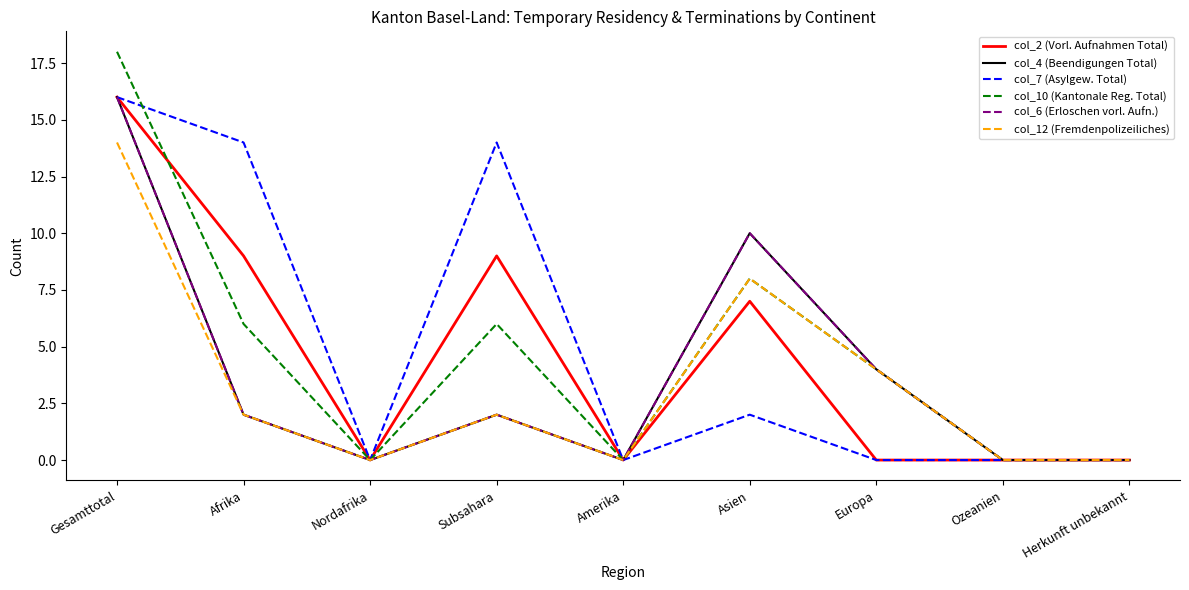

How many interior local valleys does the col_10 (Kantonale Reg. Total) series have?

2